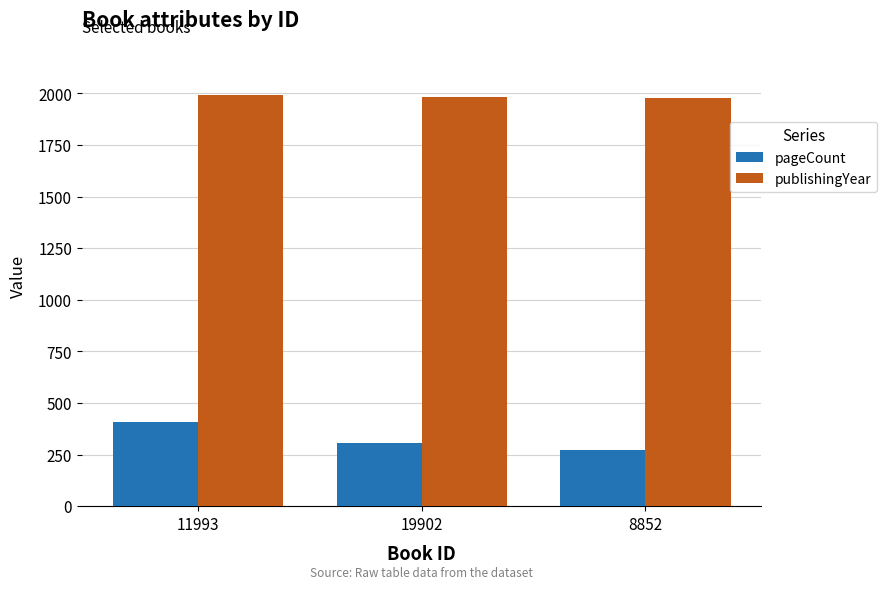

Which series has the largest total across all categories?

publishingYear